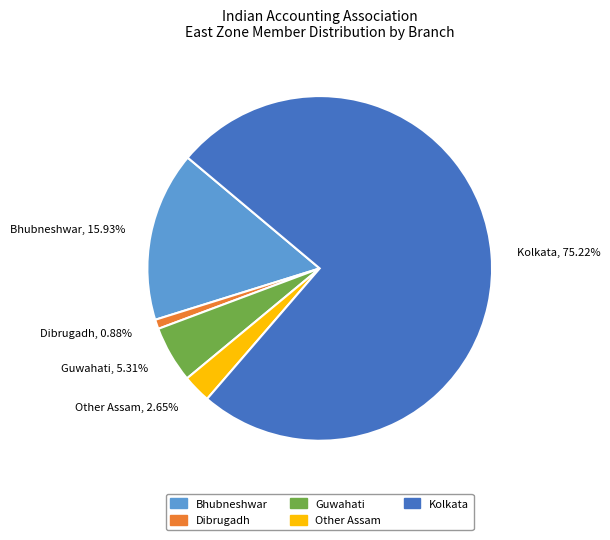

To the nearest percent, what is the combined percentage of Kolkata and Bhubneshwar?

91%